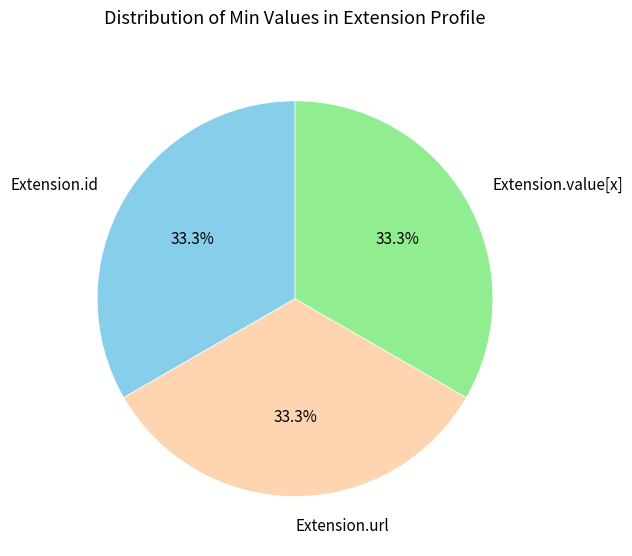

Does Extension.url represent more than half of the total?

No